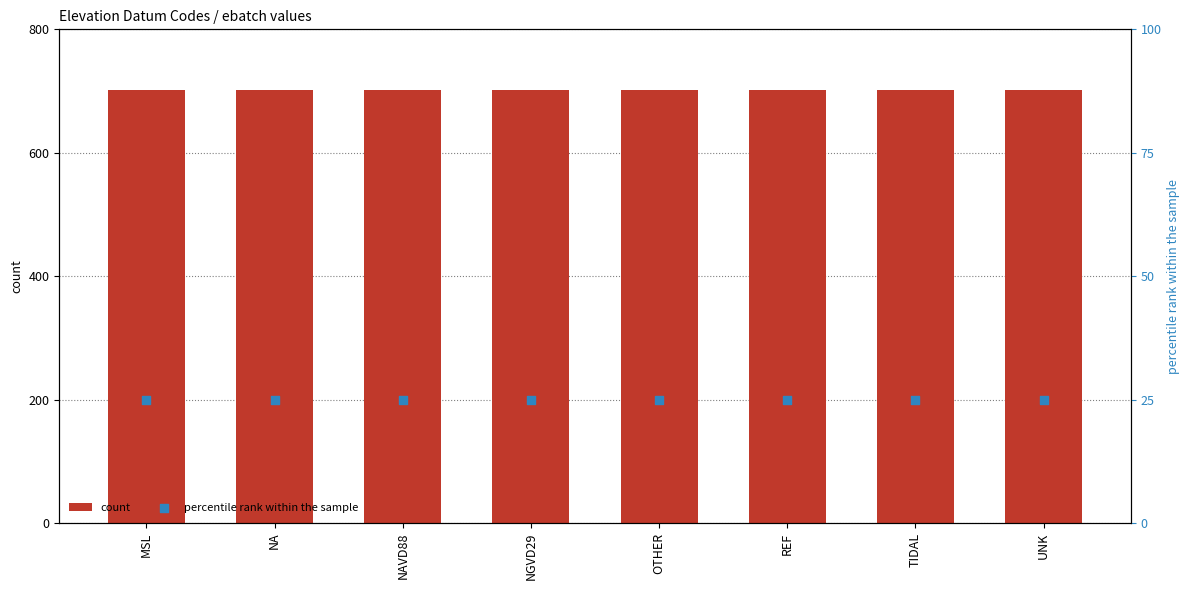

At which category is the sum across all series the highest?

MSL